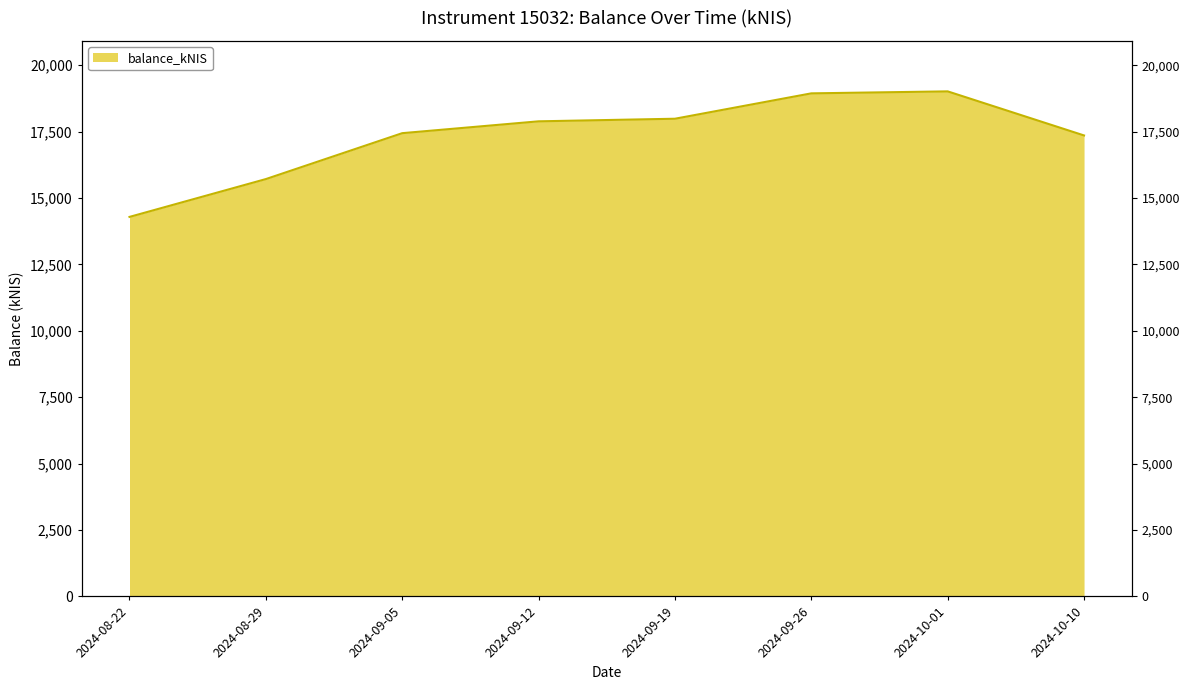

What is the change in value from 2024-08-29 to 2024-10-10?

+1642.4